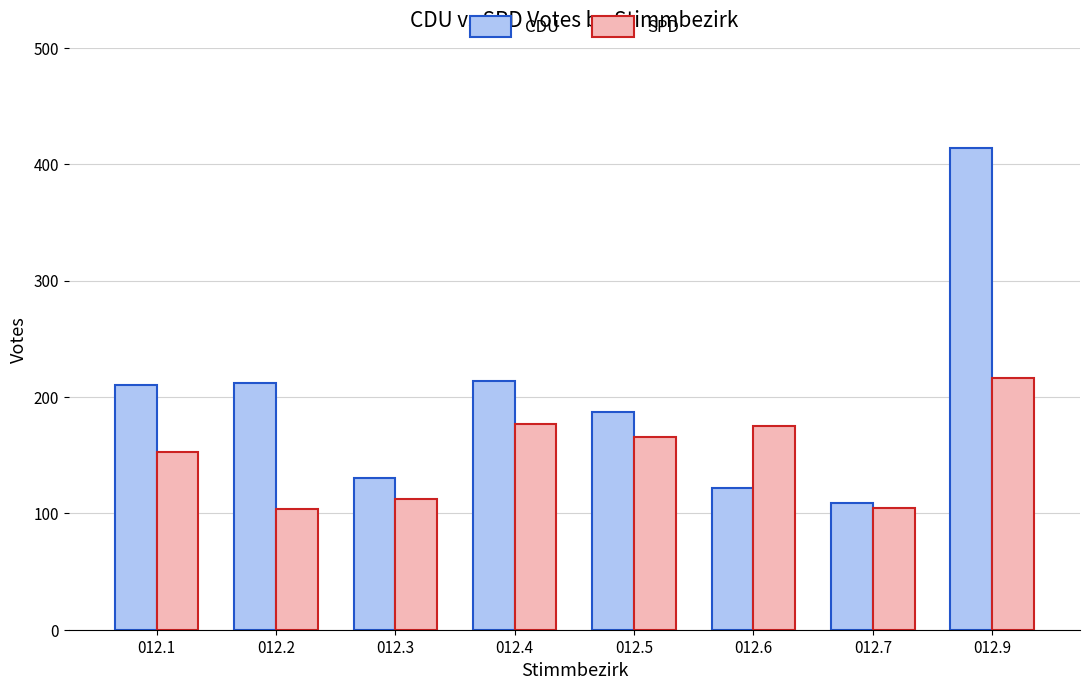

How many groups of bars are there?

8